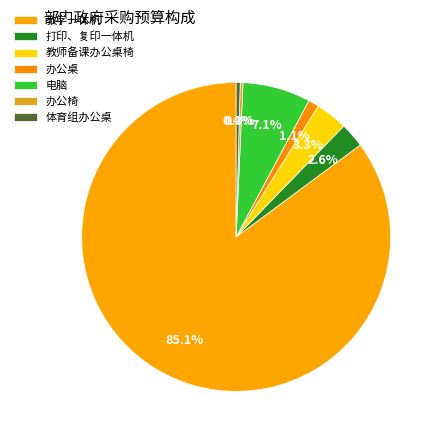

What is the change in value from 办公桌 to 电脑?

+2.4